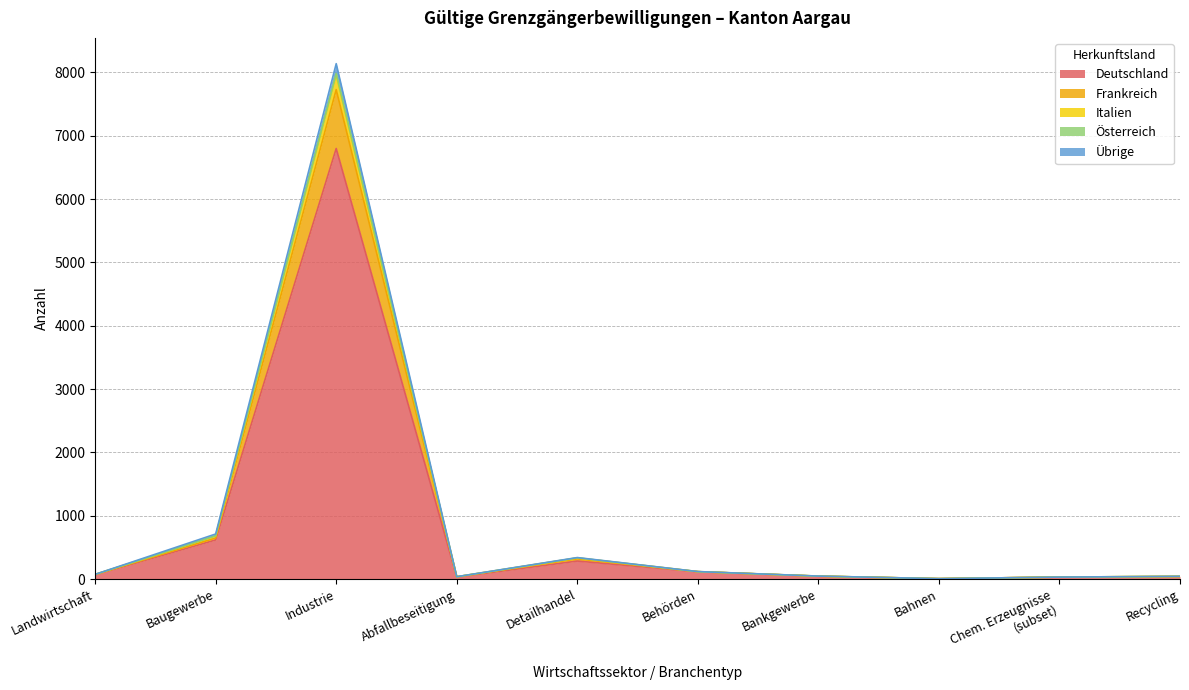

True or false: Deutschland has more than 2 points higher than both neighbors.

False